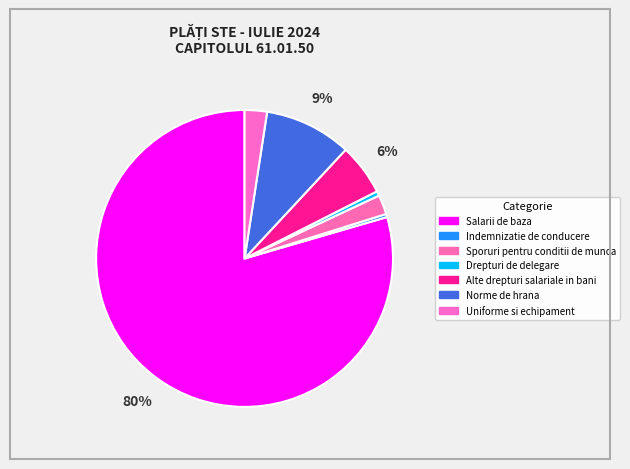

How many slices are in this pie chart?

7